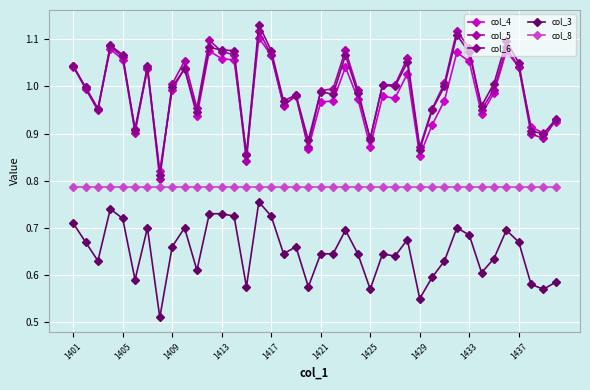

True or false: col_3 and col_6 intersect in this chart.

False